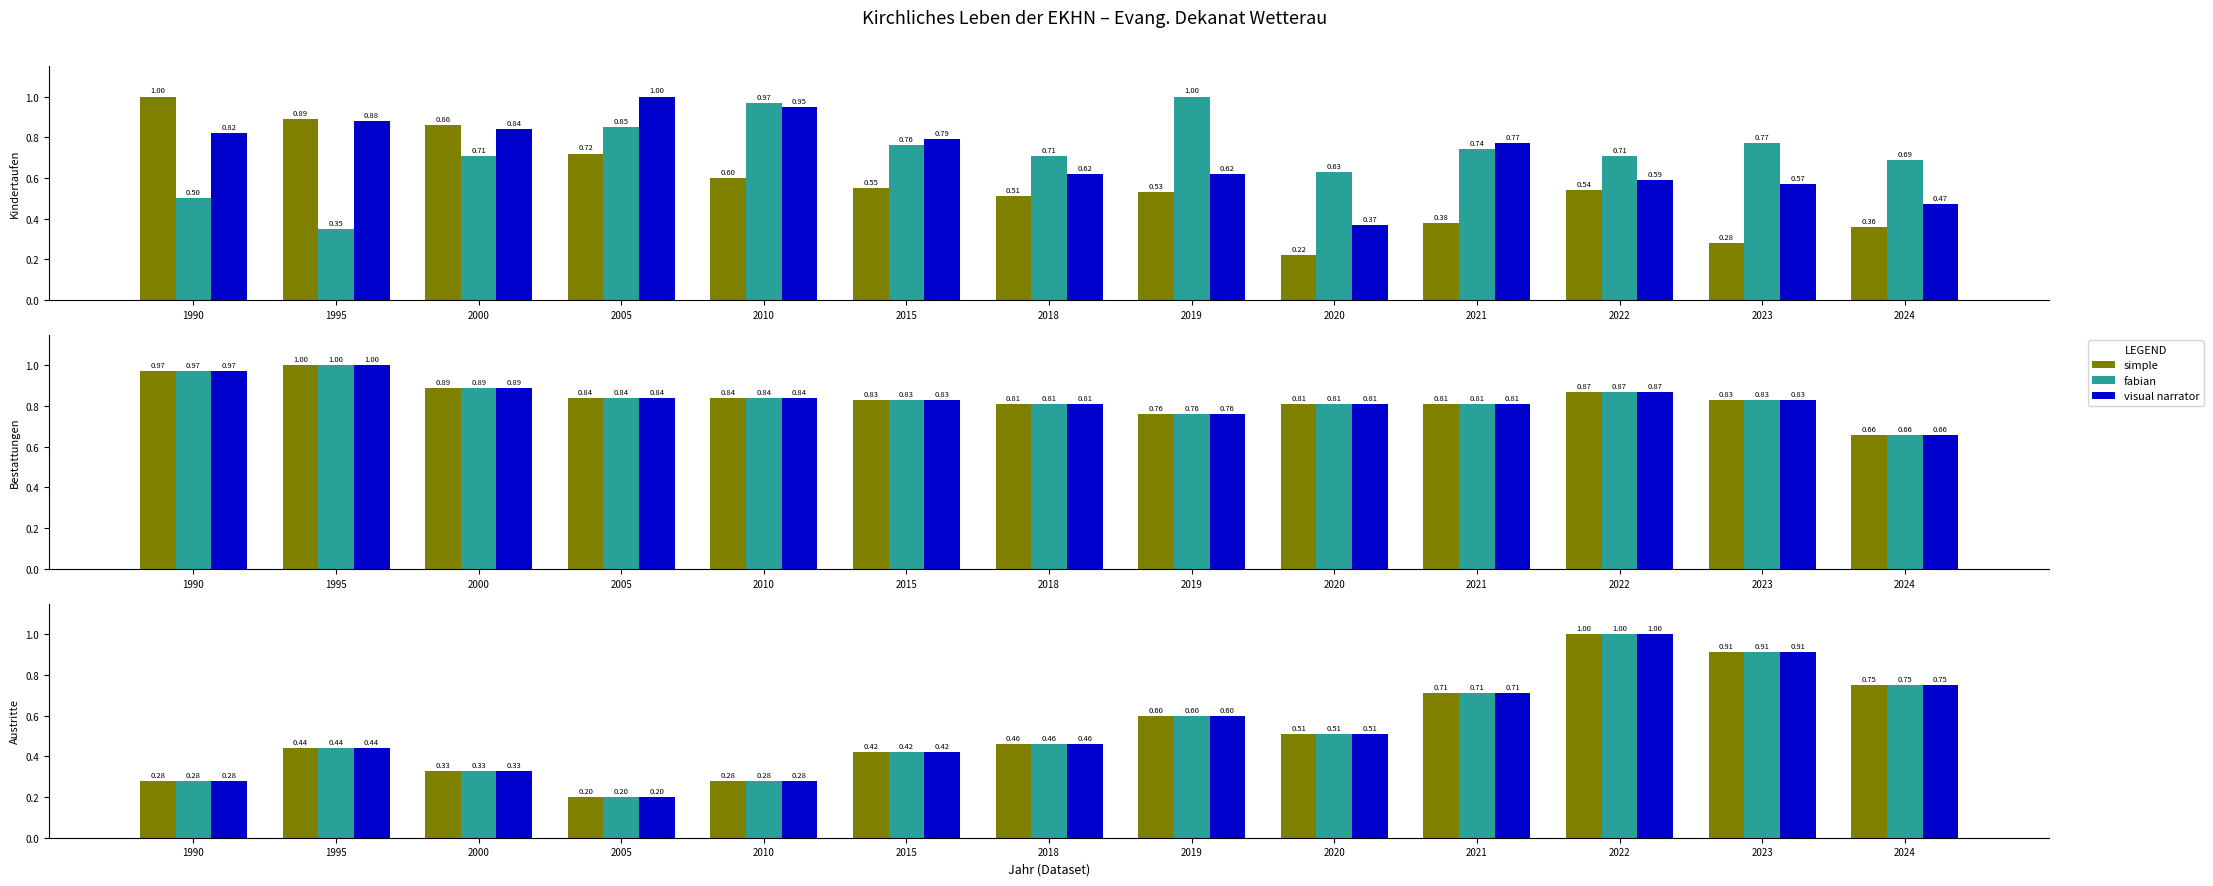

What is the highest value of the simple series?

1.0